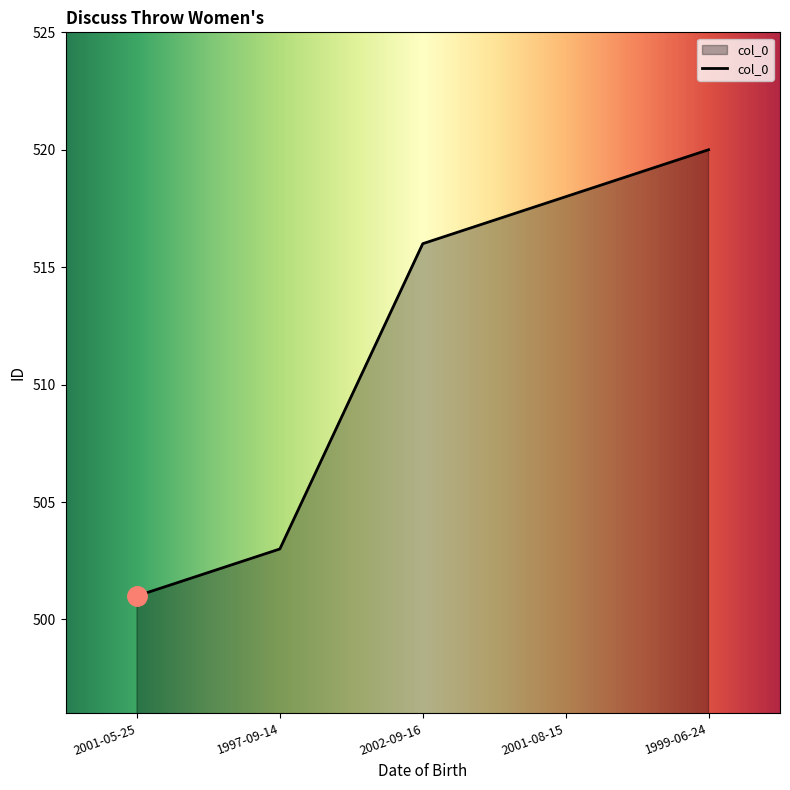

At which category does the chart reach its minimum across all series?

2001-05-25